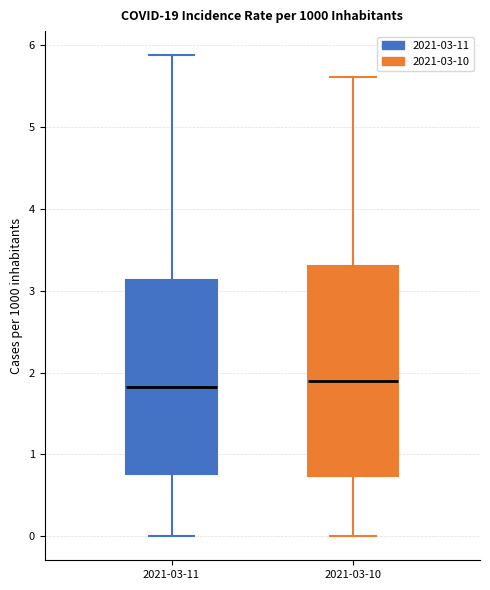

Where is the upper edge of the box for 2021-03-11 on the y-axis? The values are not printed on the chart, so give them approximately, as read against the axis.

3.1